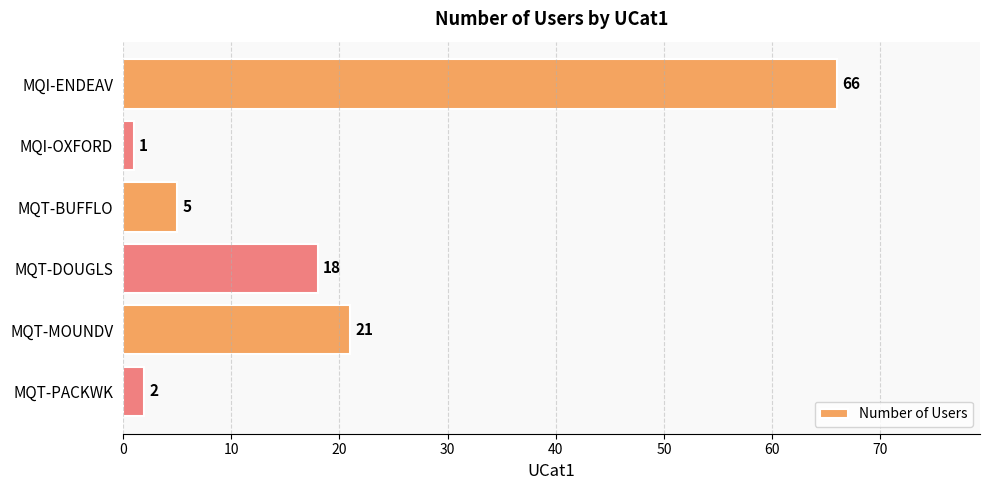

What is the change in value from MQT-BUFFLO to MQT-PACKWK?

-3